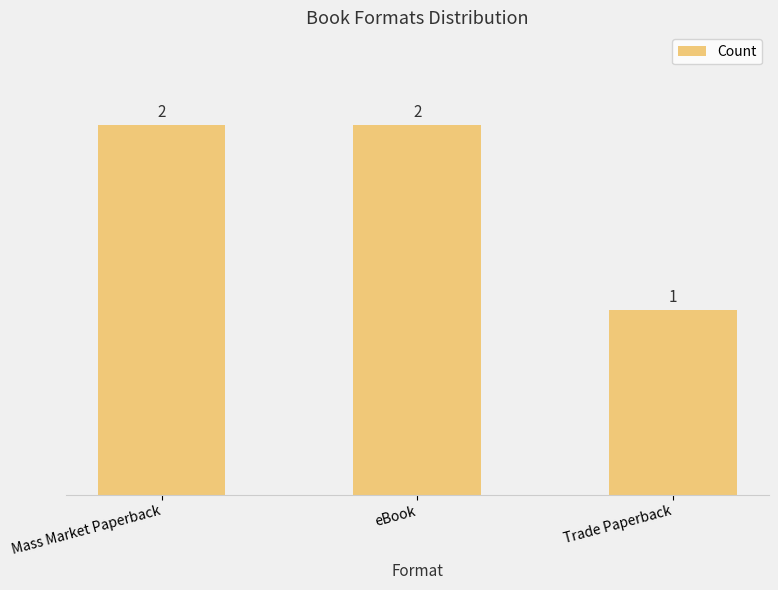

How many data points are less than 2?

1